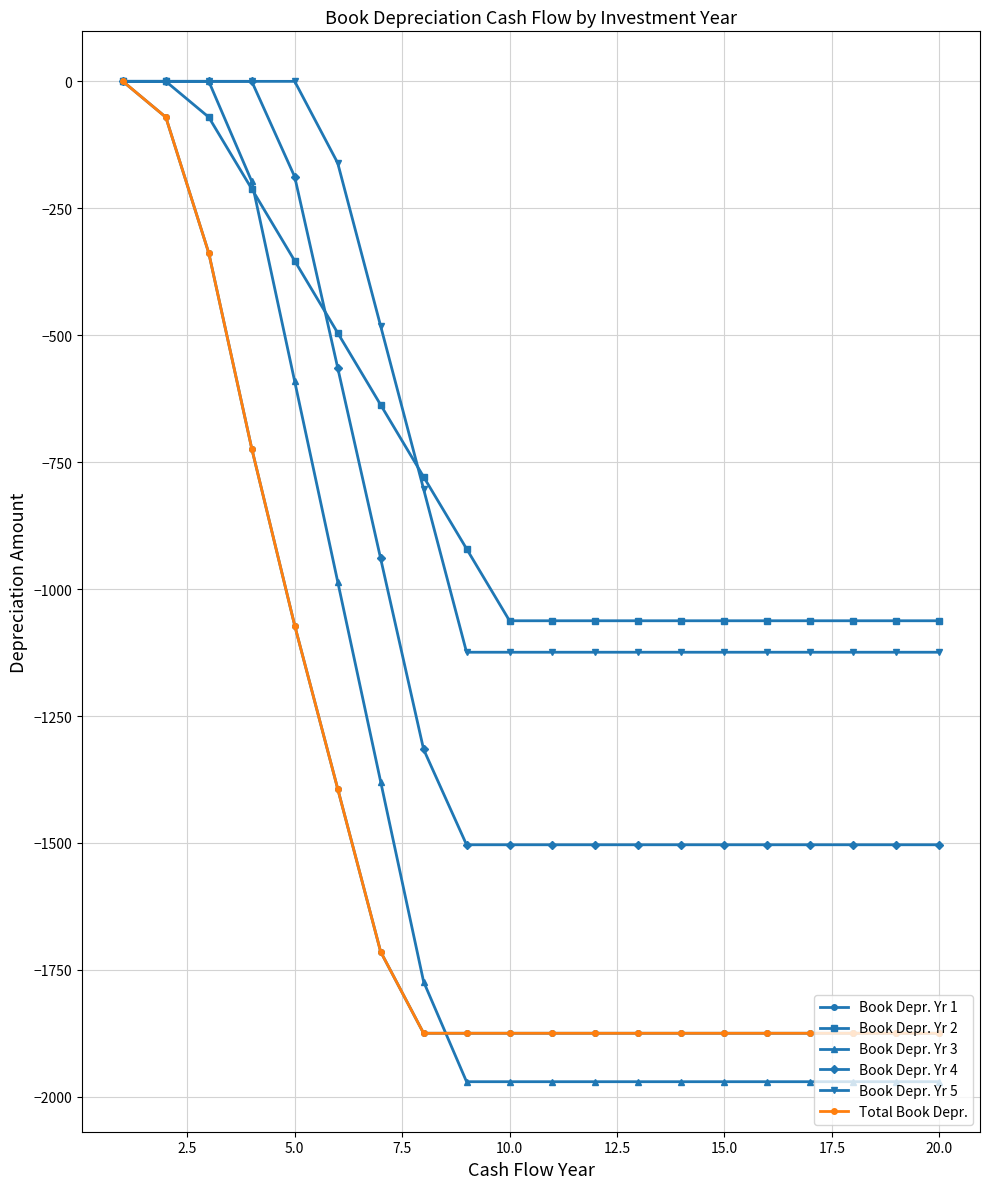

Is this an area chart (filled region under the line)?

No